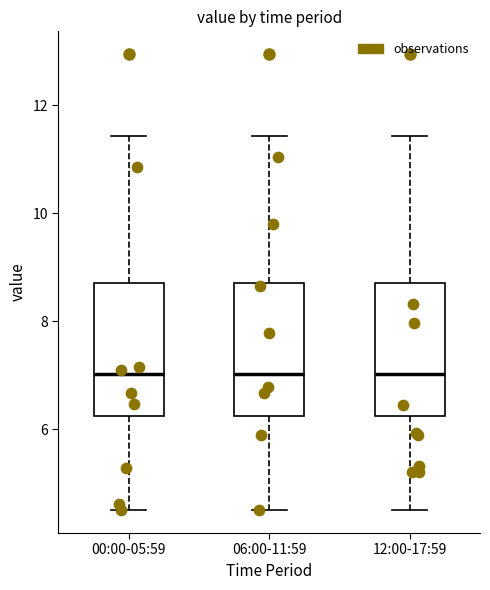

Where does the median line of the box for 12:00-17:59 sit on the y-axis? The values are not printed on the chart, so give them approximately, as read against the axis.

7.0